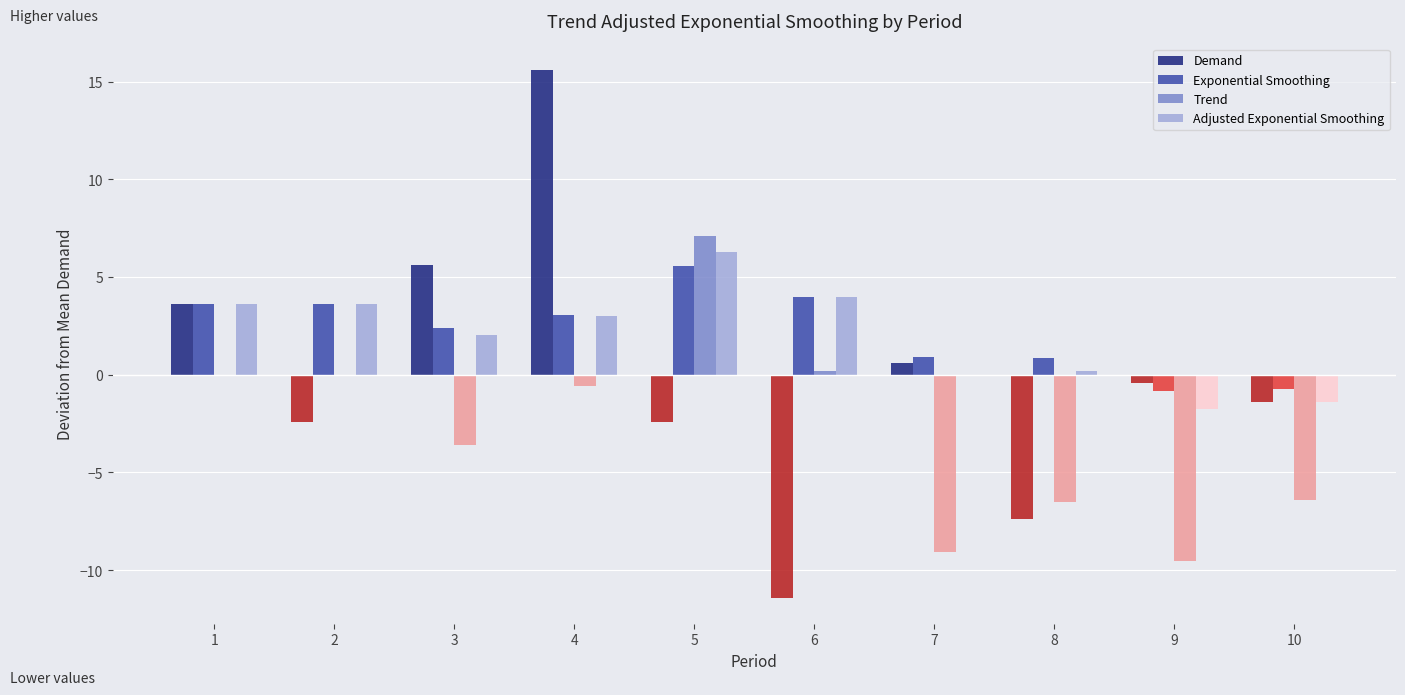

What are all the series names shown in the legend?

Demand, Exponential Smoothing, Trend, Adjusted Exponential Smoothing